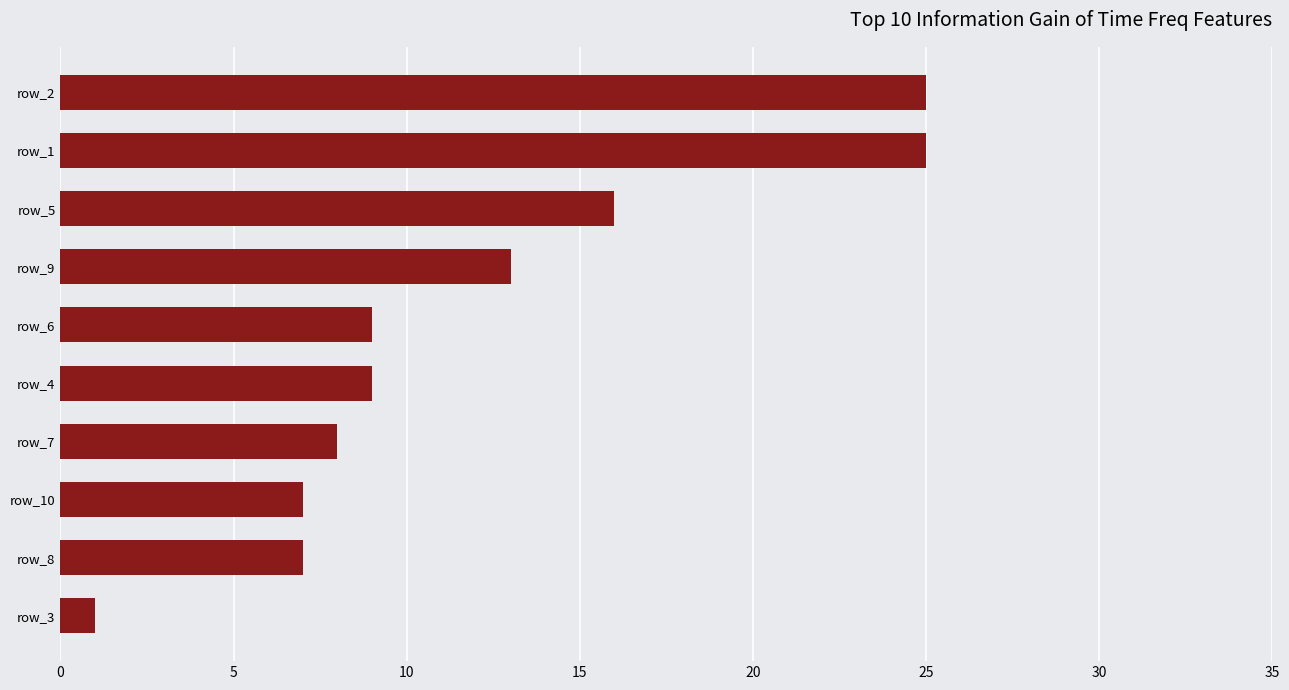

What is the ratio of the value at row_5 to the value at row_1?

0.6